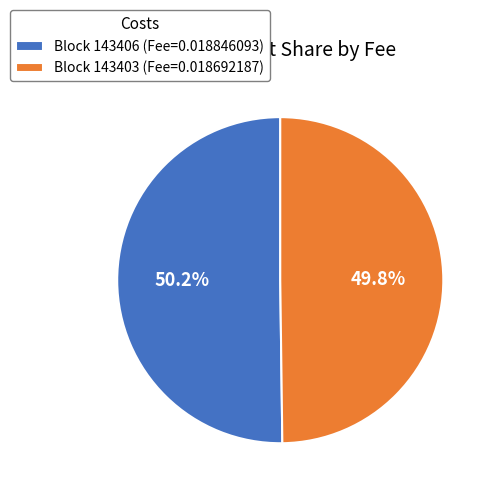

Is the sum of Block 143406 (Fee=0.018846093) and Block 143403 (Fee=0.018692187) greater than half?

Yes